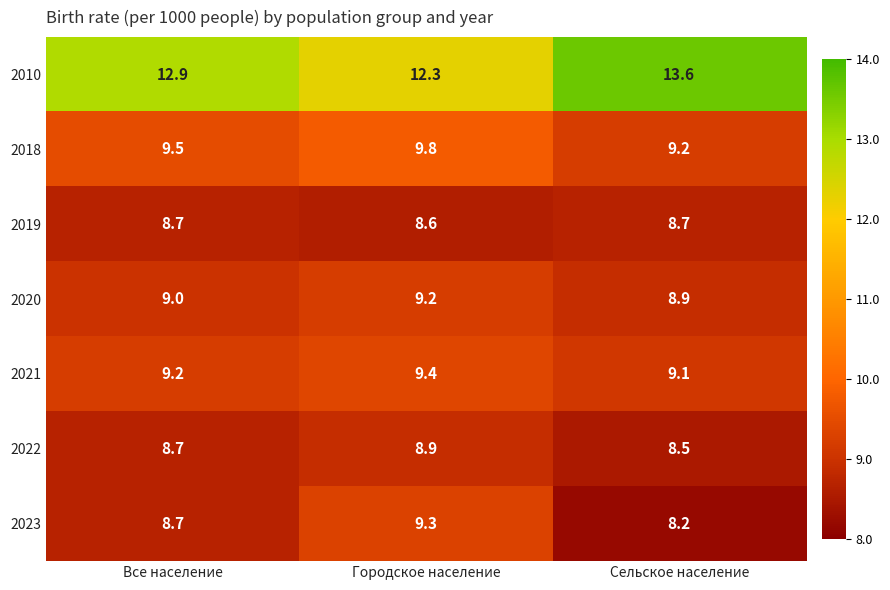

Which series has the largest total across all categories?

2010